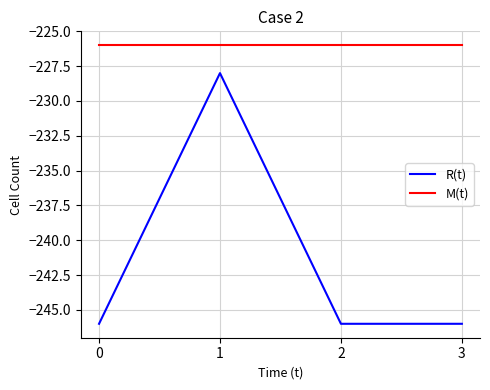

Which series has the largest total across all categories?

M(t)